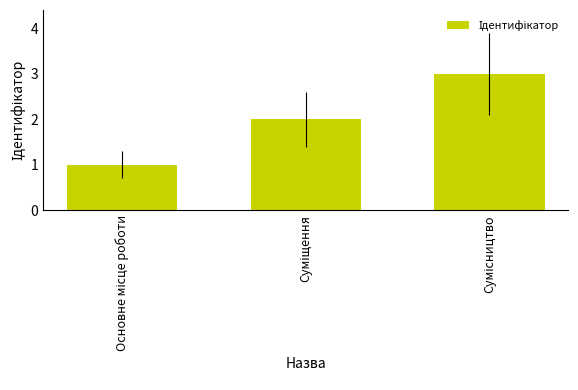

Reading right to left, list all the values displayed in this chart.

3	2	1